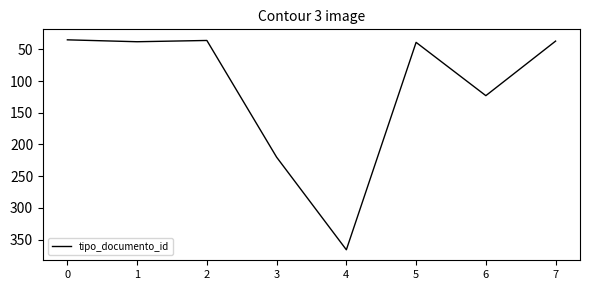

What is the ratio of the value at 6 to the value at 2?

3.4